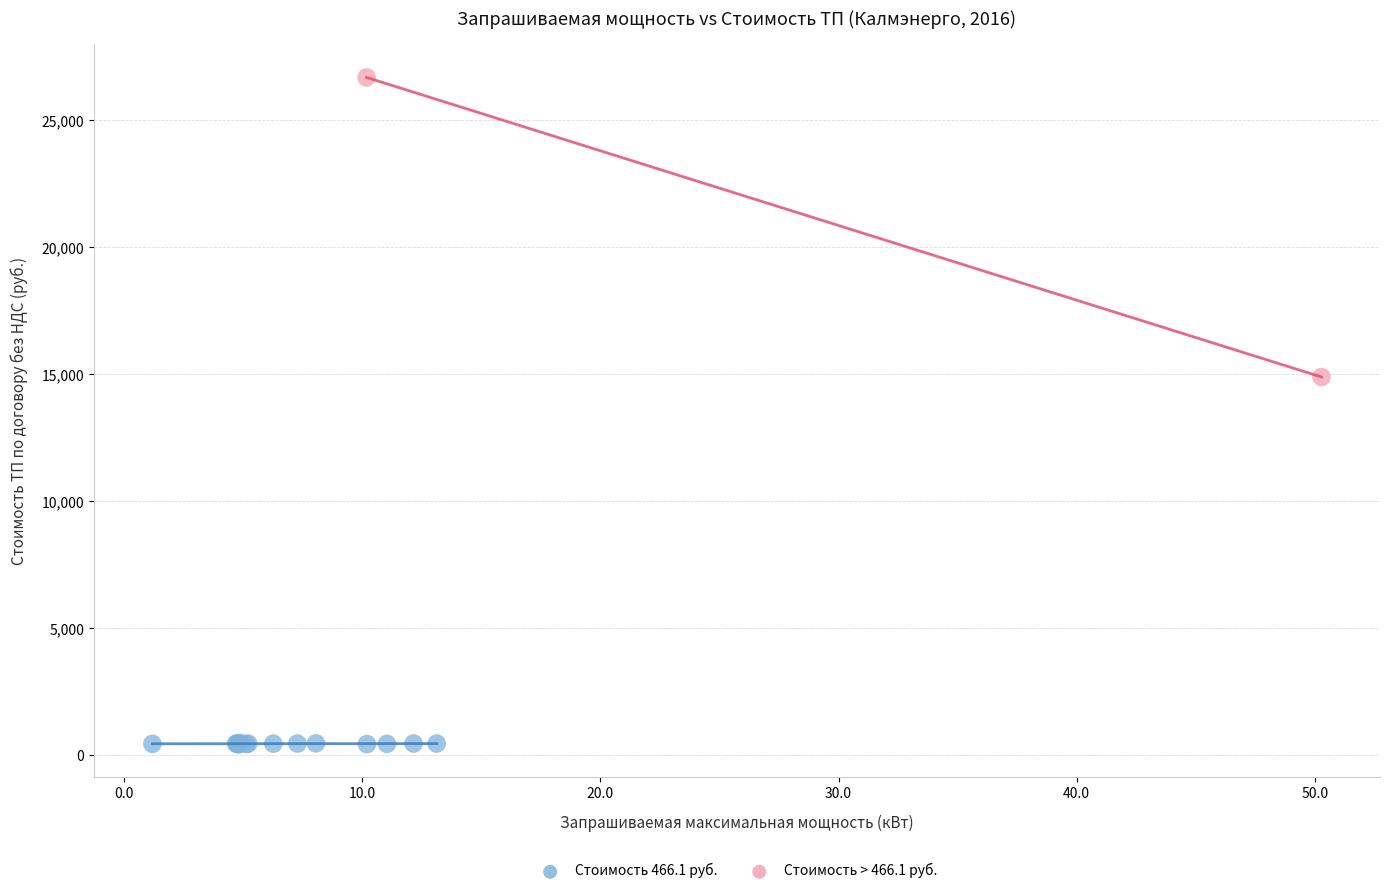

What are all the series names shown in the legend?

Стоимость 466.1 руб., Стоимость > 466.1 руб.